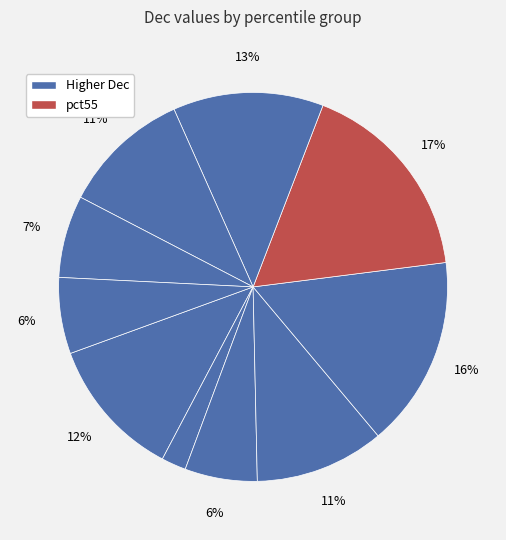

How many slices are in this pie chart?

10